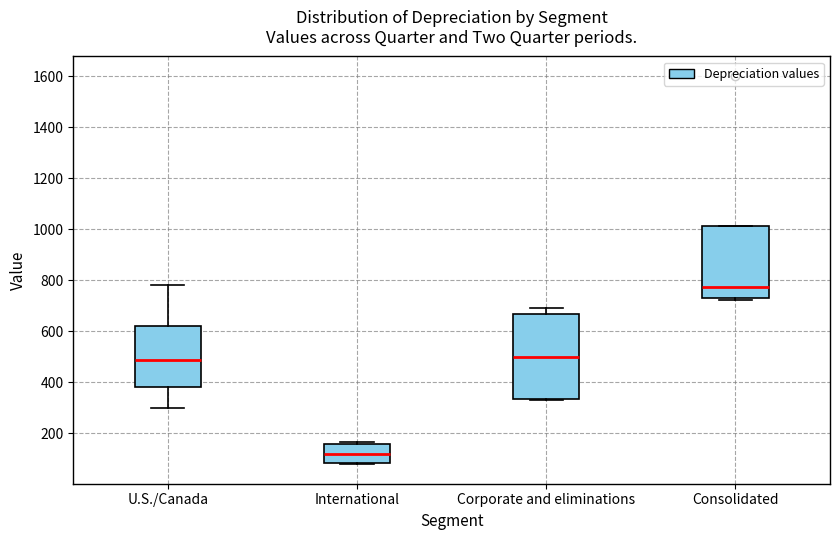

Where is the lower edge of the box for Consolidated on the y-axis? The values are not printed on the chart, so give them approximately, as read against the axis.

720